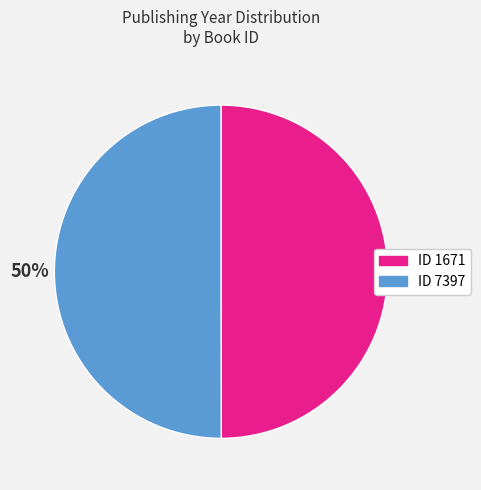

To the nearest percent, what is the average slice percentage?

50%